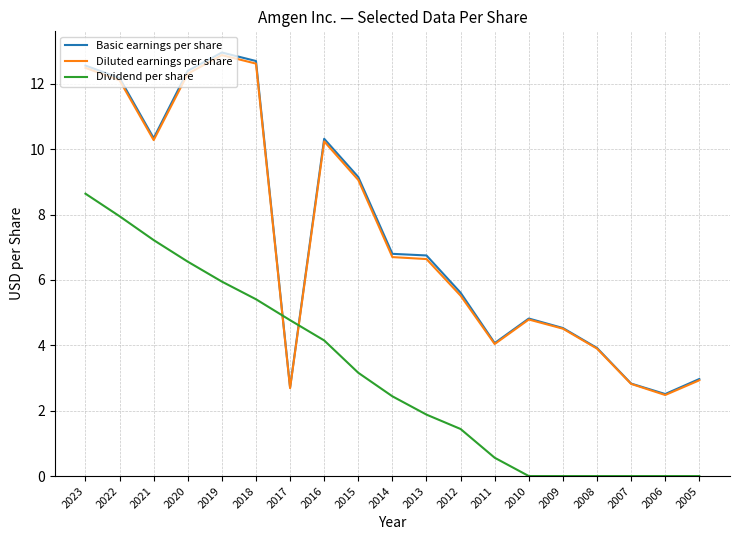

At which category is the sum across all series the highest?

2023